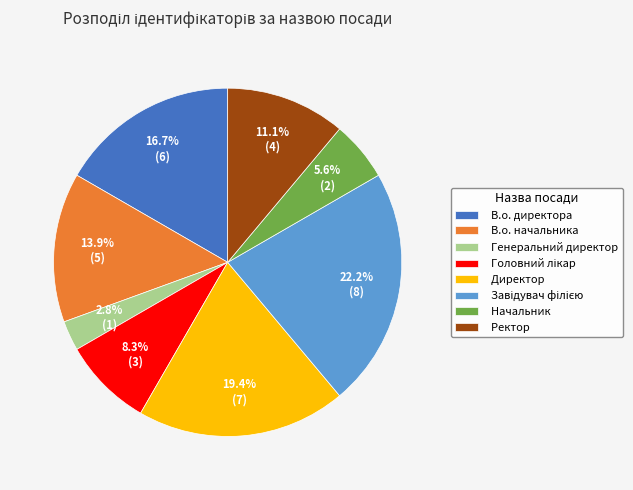

The В.о. начальника slice represents 14% of the pie. True or false?

True